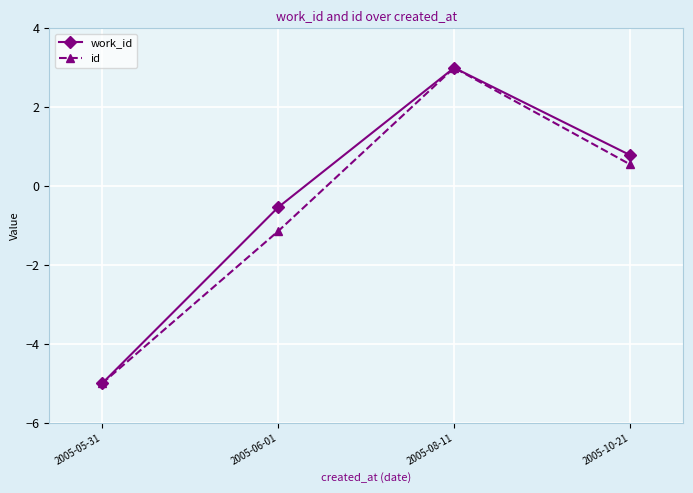

What is the label of the 3rd point from the right?

2005-06-01